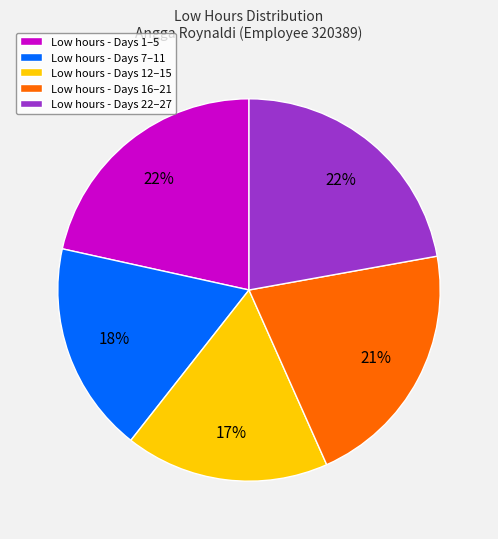

How many segments does this pie chart have?

5